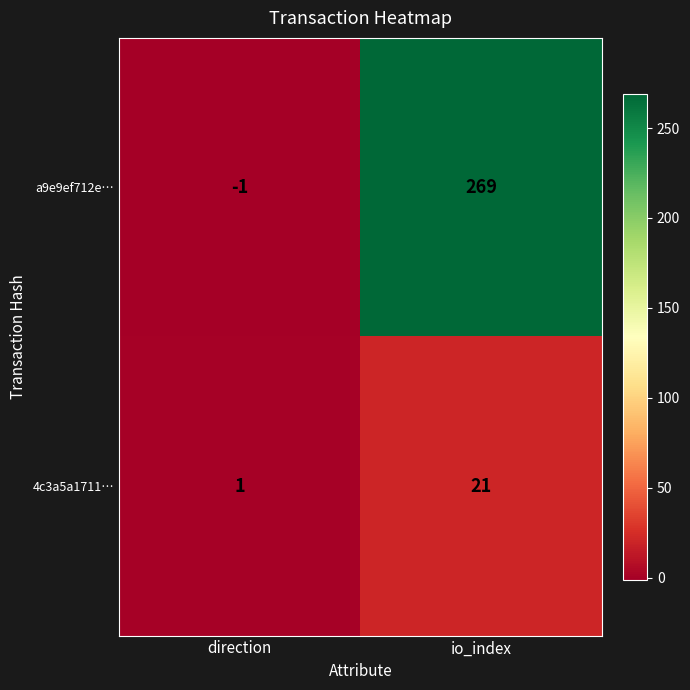

List the series in order of their overall mean, lowest first.

4c3a5a1711…, a9e9ef712e…